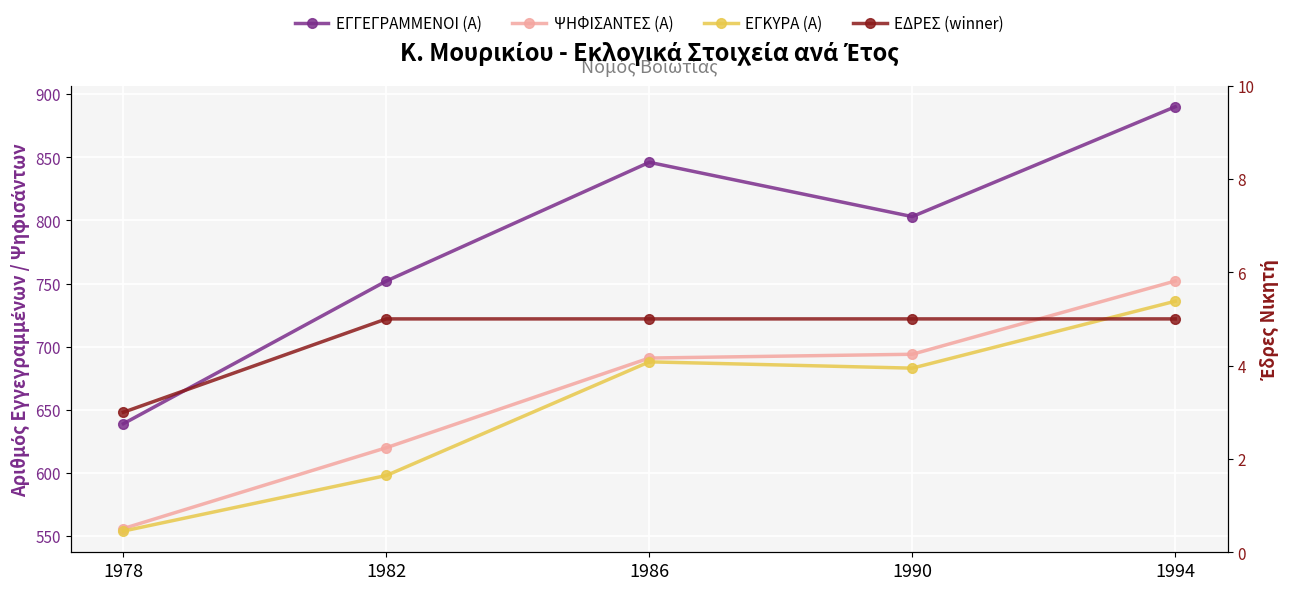

At how many categories does at least one series exceed 669?

4